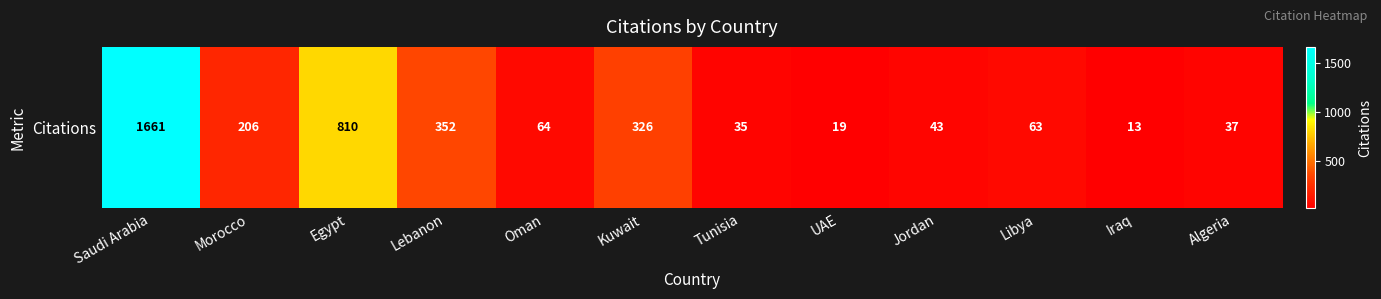

Between Iraq and UAE, which is larger?

UAE